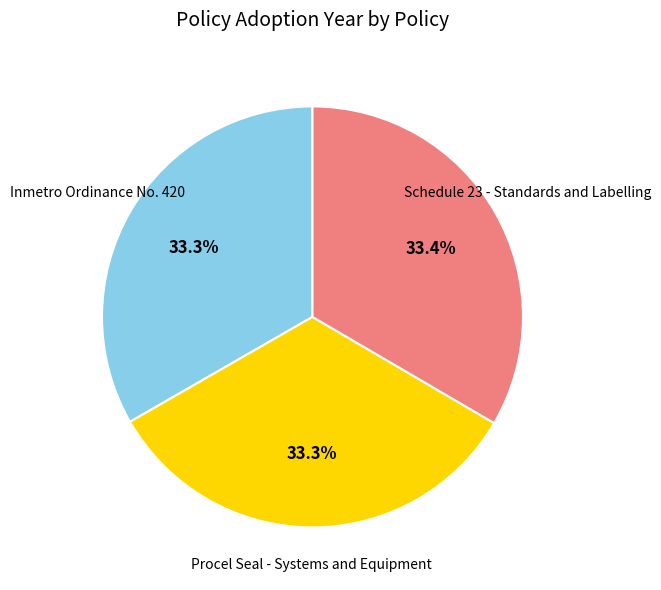

How many segments does this pie chart have?

3